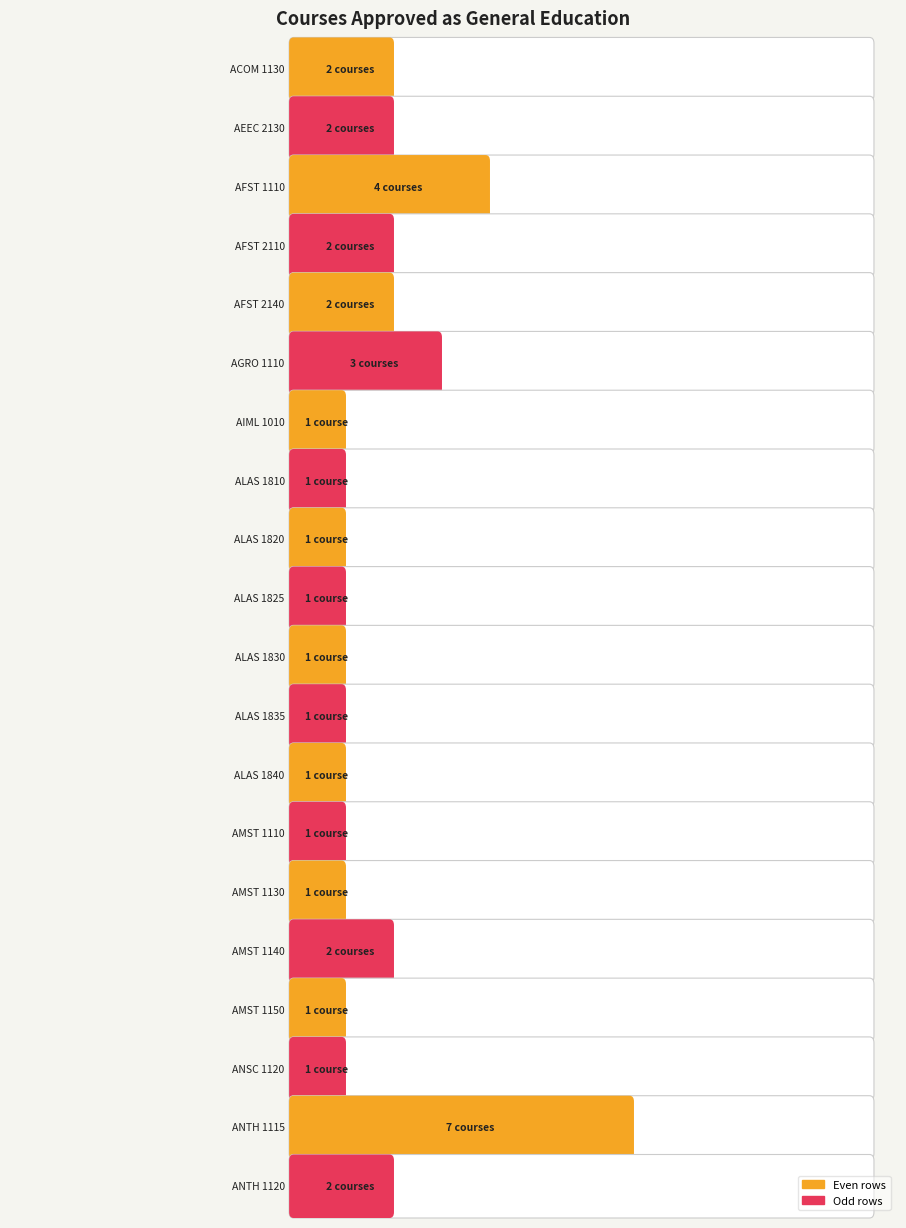

What position from the left is ANTH 1120?

20